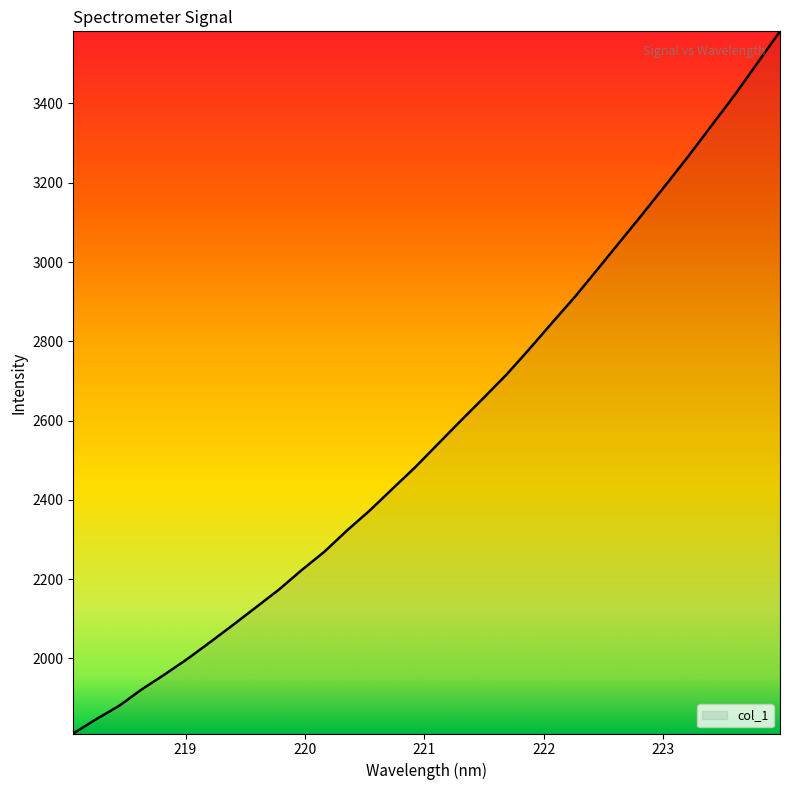

What is the difference between the maximum and minimum values?

1771.6